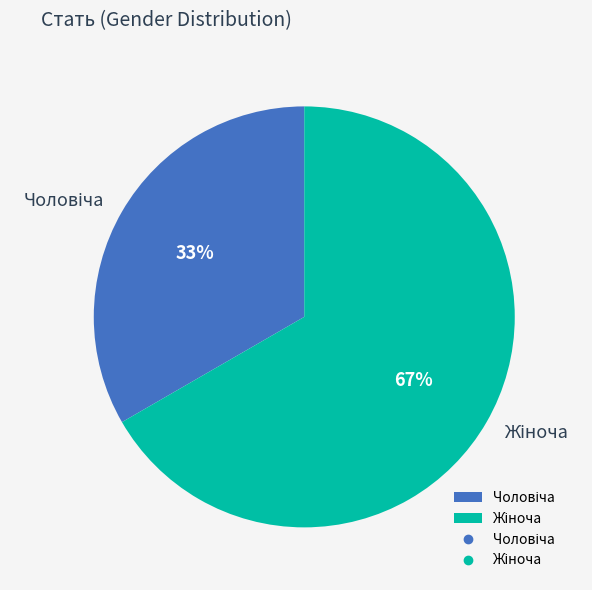

Does any single category account for the majority?

Yes